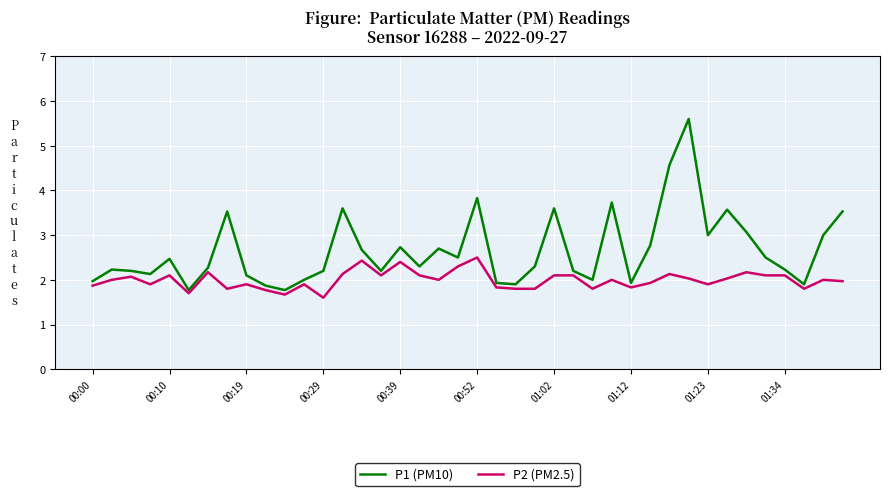

What is the average value of the P2 (PM2.5) series?

2.0